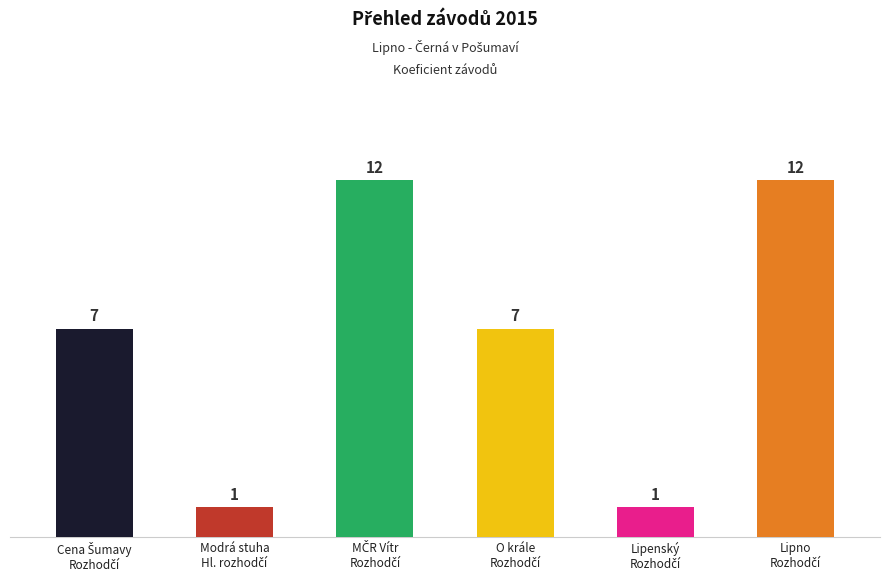

What is the value of the 2nd bar from the left?

1